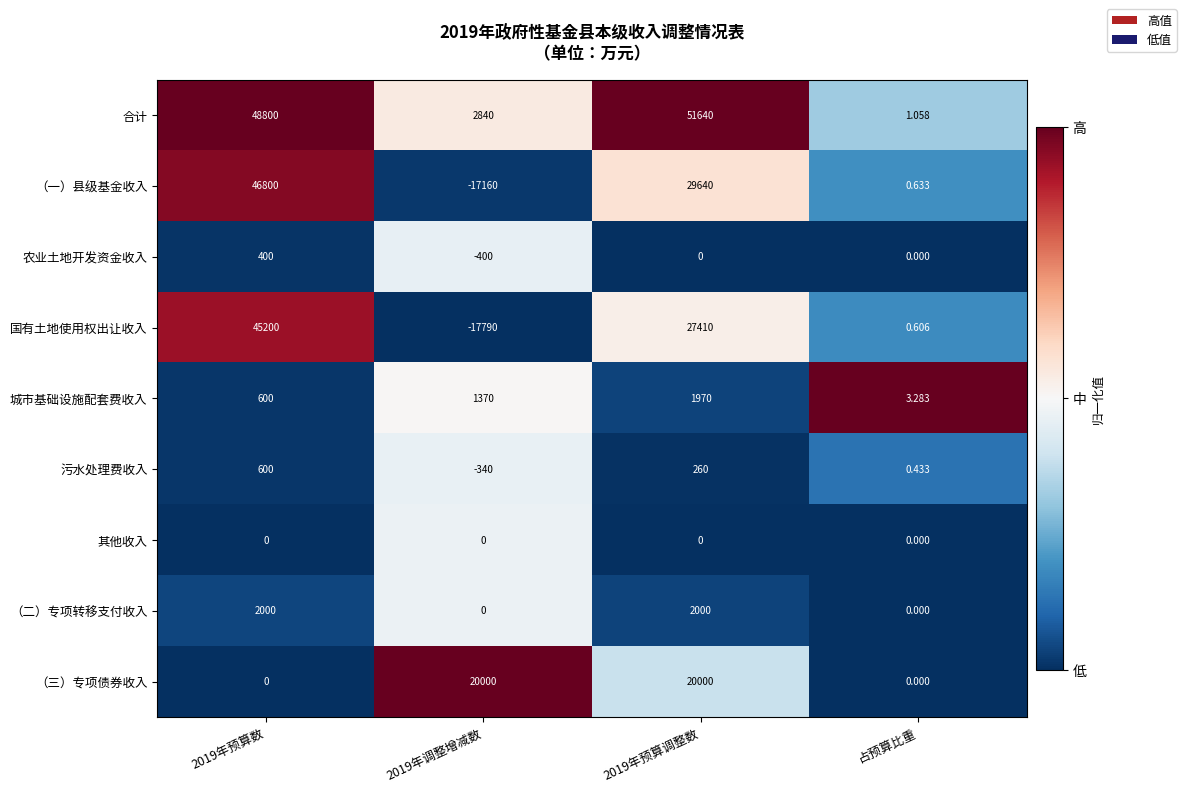

Where is 污水处理费收入 nearest to the value 130?

占预算比重